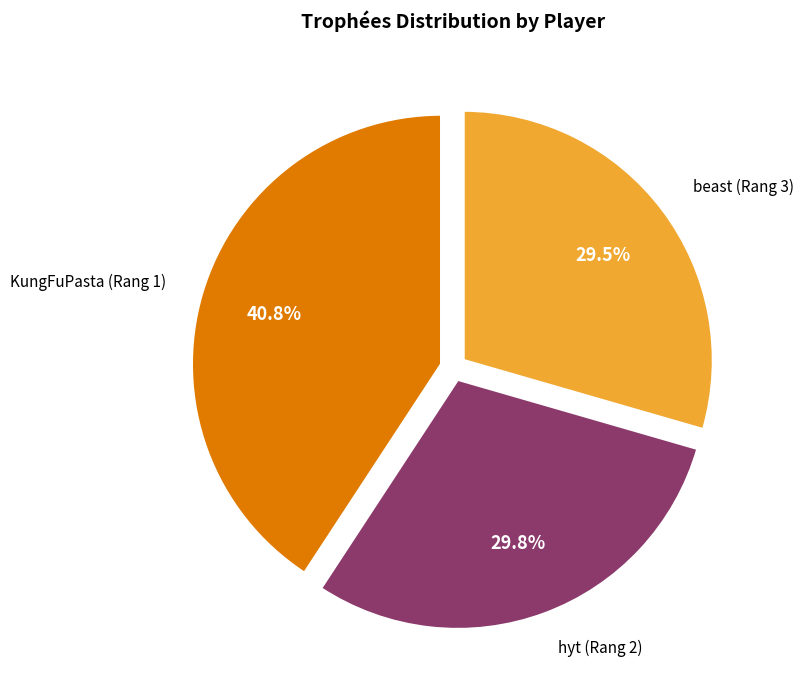

Between beast (Rang 3) and KungFuPasta (Rang 1), which is larger?

KungFuPasta (Rang 1)